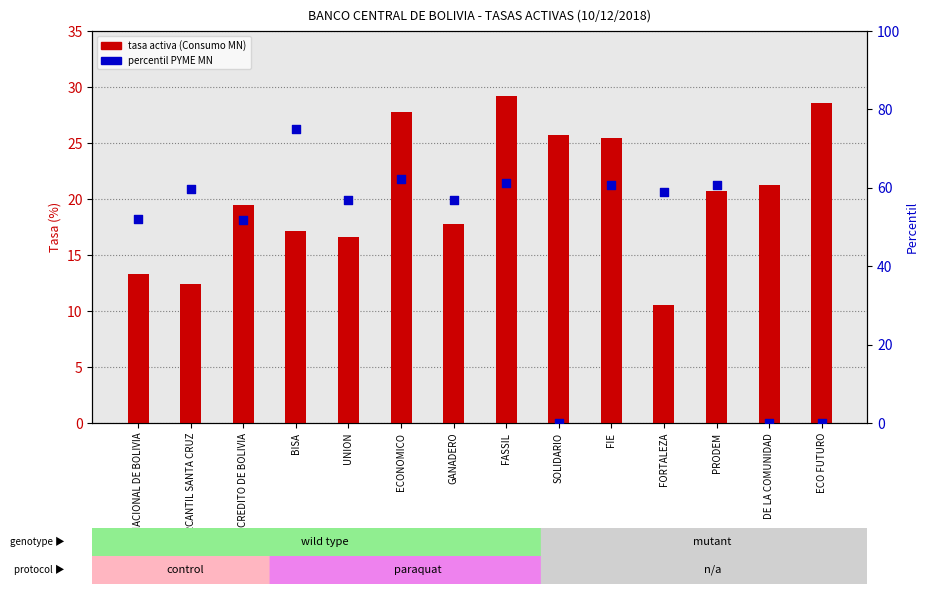

Which series has the largest total across all categories?

PYME MN (percentil)